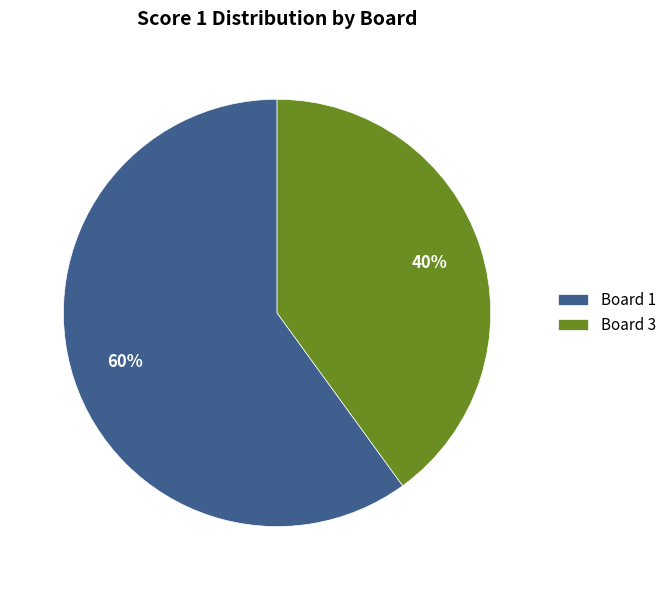

How many segments does this pie chart have?

2